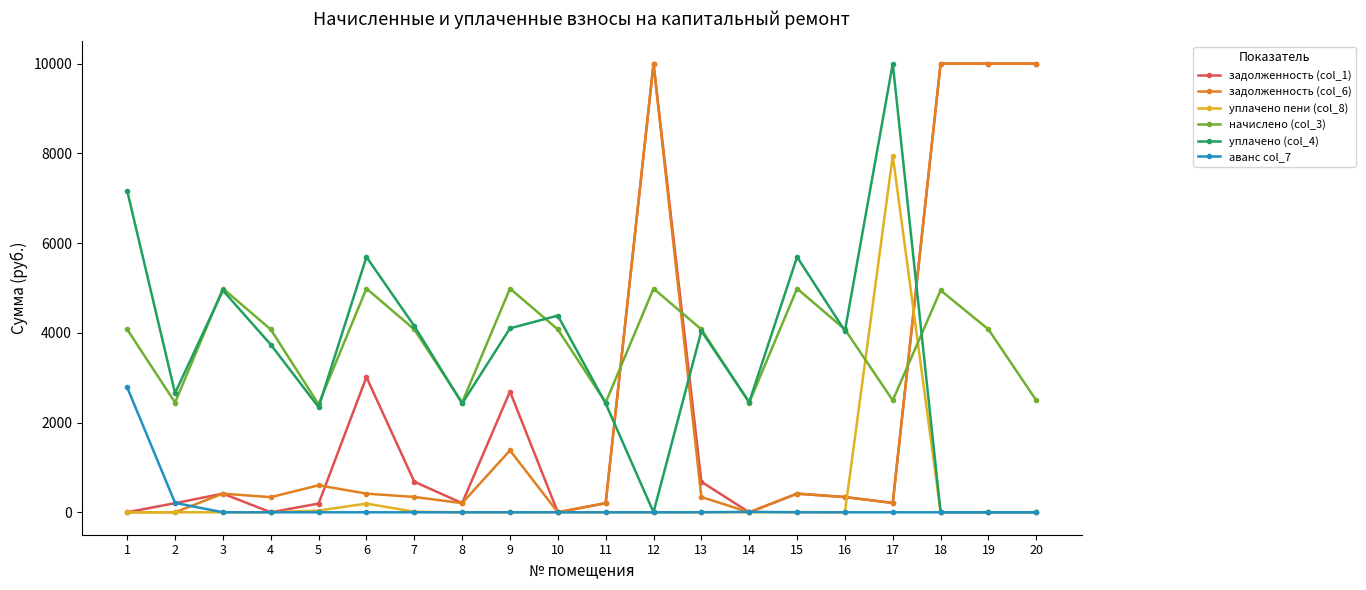

How many lines are shown in the chart?

6